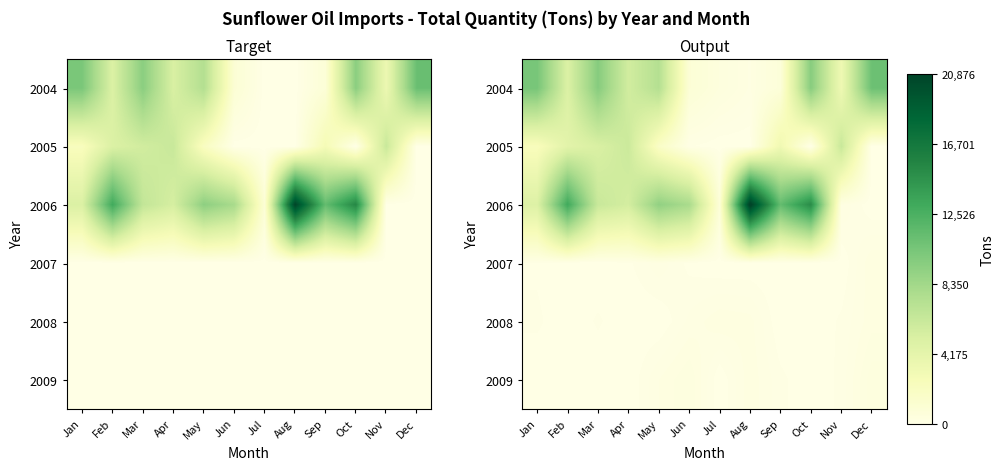

Which series has the largest total across all categories?

2006